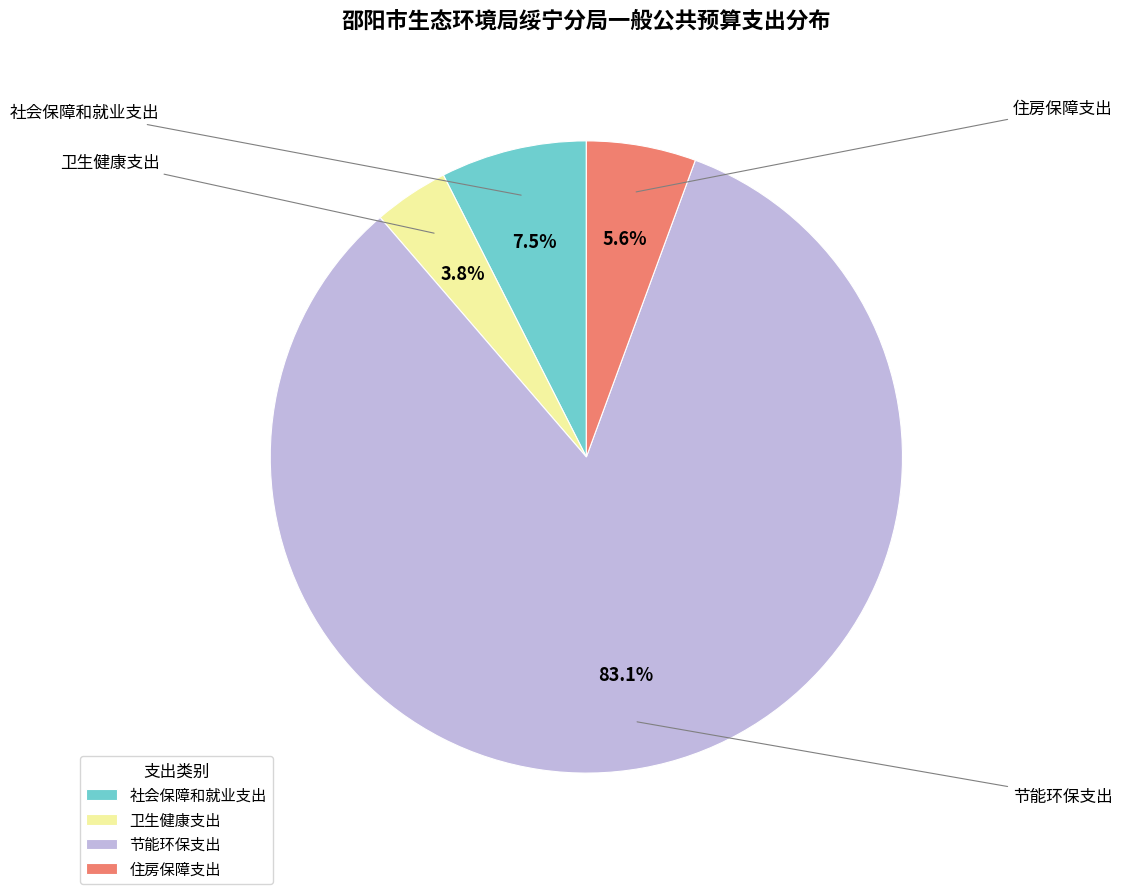

Which slice represents more than half of the pie?

节能环保支出